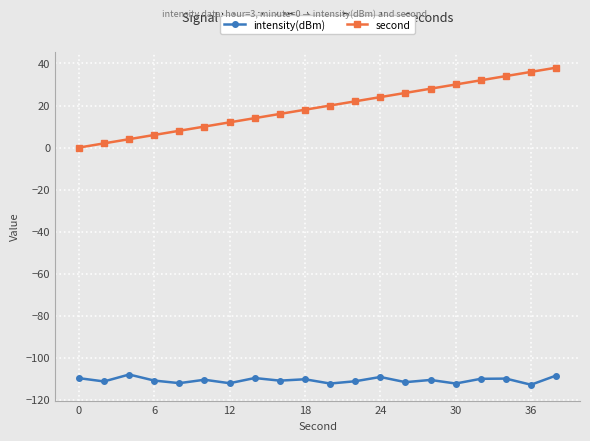

Rank the series by their average value, from lowest to highest.

intensity(dBm), second